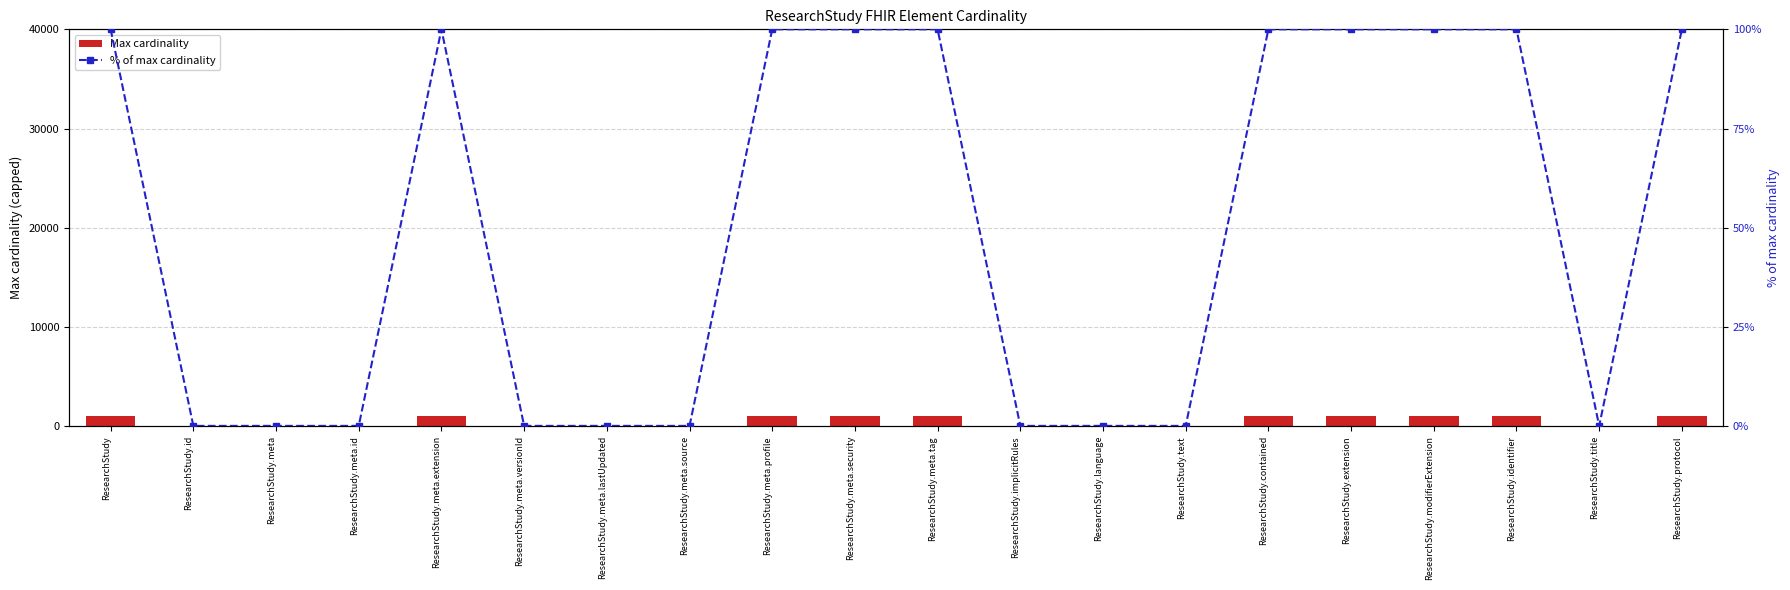

Rank the categories by Max cardinality value from highest to lowest.

ResearchStudy, ResearchStudy.meta.extension, ResearchStudy.meta.profile, ResearchStudy.meta.security, ResearchStudy.meta.tag, ResearchStudy.contained, ResearchStudy.extension, ResearchStudy.modifierExtension, ResearchStudy.identifier, ResearchStudy.protocol, ResearchStudy.id, ResearchStudy.meta, ResearchStudy.meta.id, ResearchStudy.meta.versionId, ResearchStudy.meta.lastUpdated, ResearchStudy.meta.source, ResearchStudy.implicitRules, ResearchStudy.language, ResearchStudy.text, ResearchStudy.title